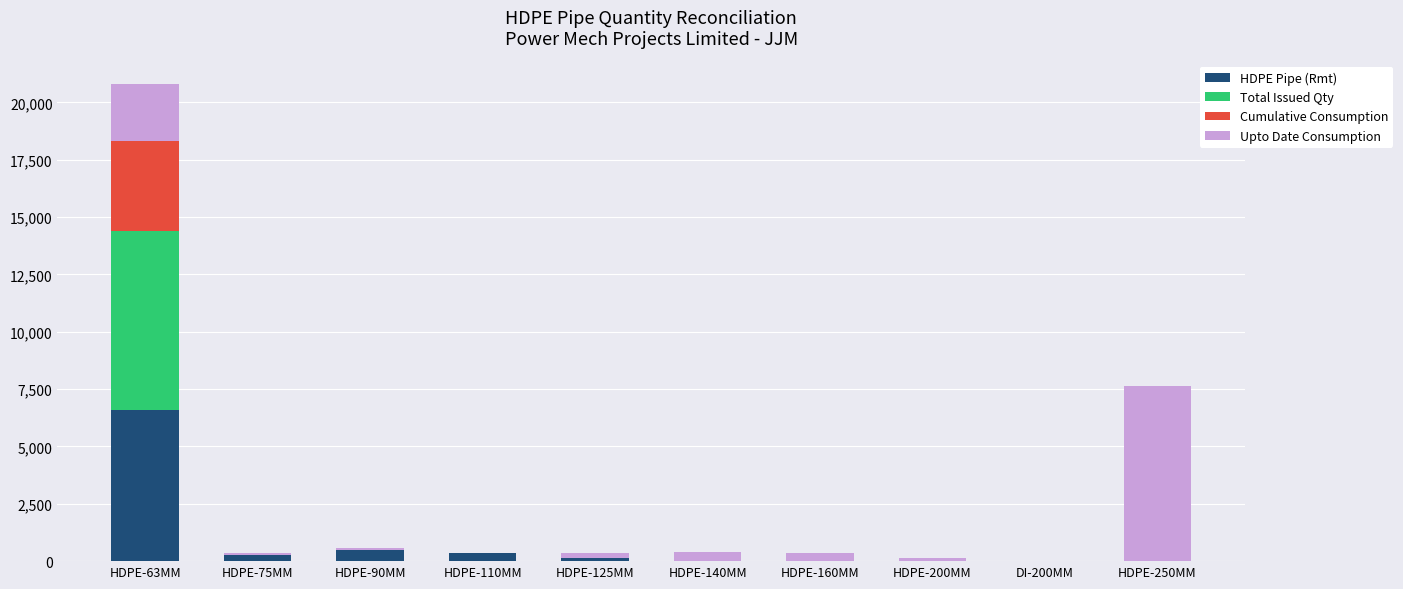

What is the highest value of the HDPE Pipe (Rmt) series?

6575.0